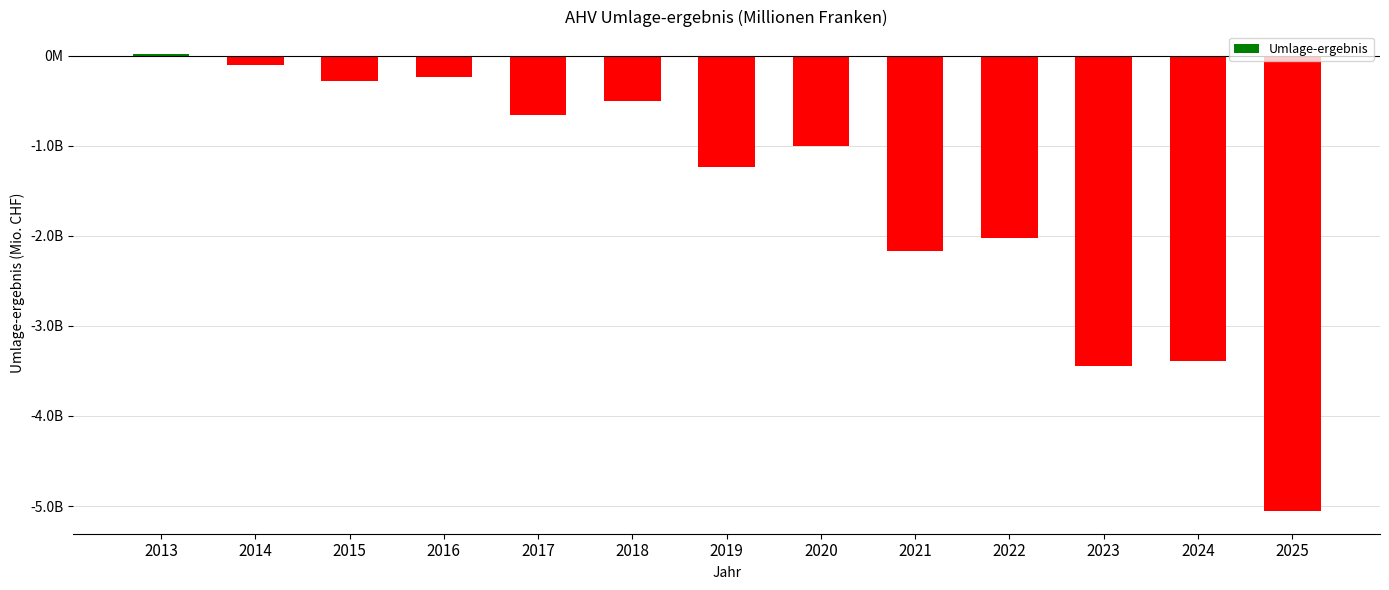

Are the bars horizontal?

No